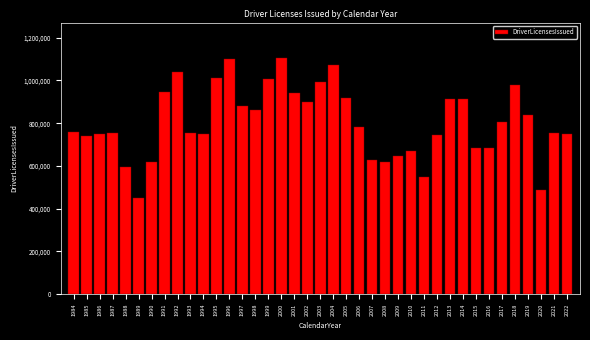

What value does the data have at 1993, to the nearest 100?

756400